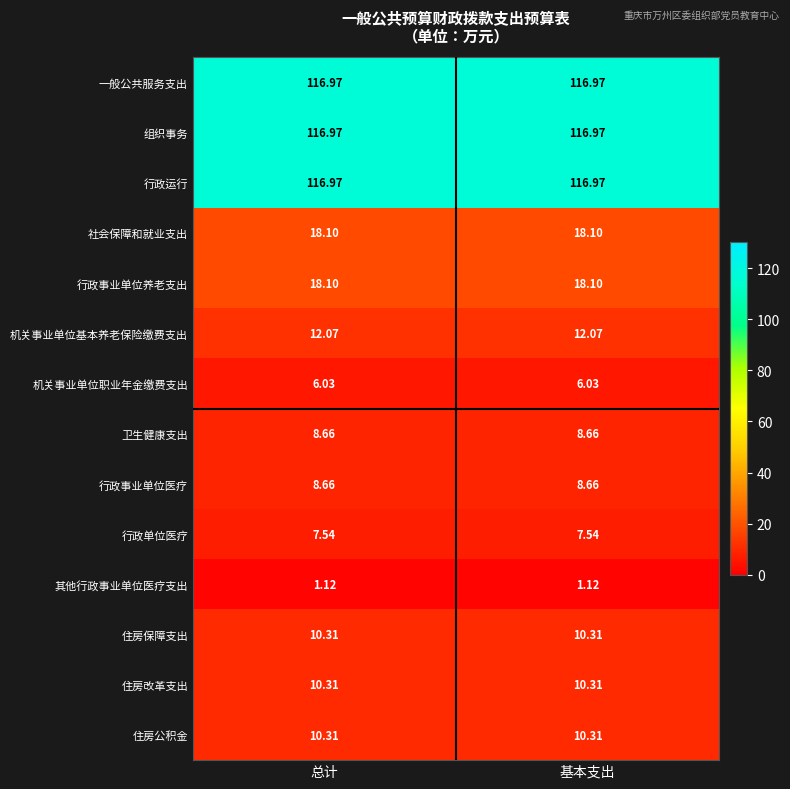

What is the total value across all series at 基本支出?

462.1